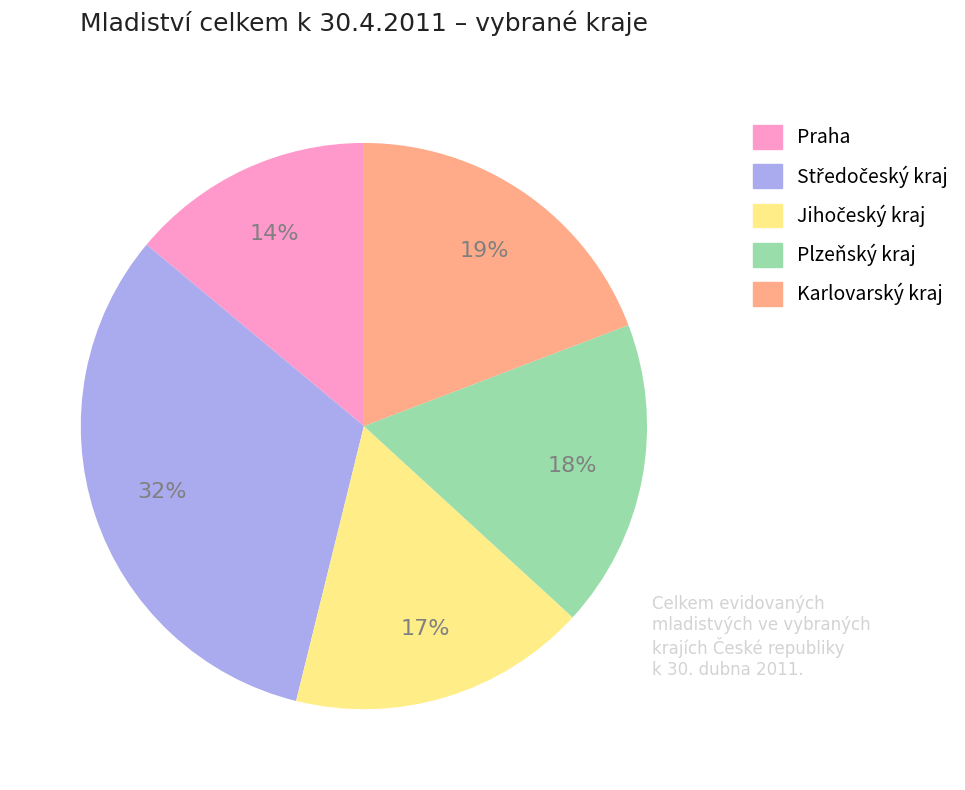

To the nearest percent, what is the difference between the Praha and Plzeňský kraj slice percentages?

4%